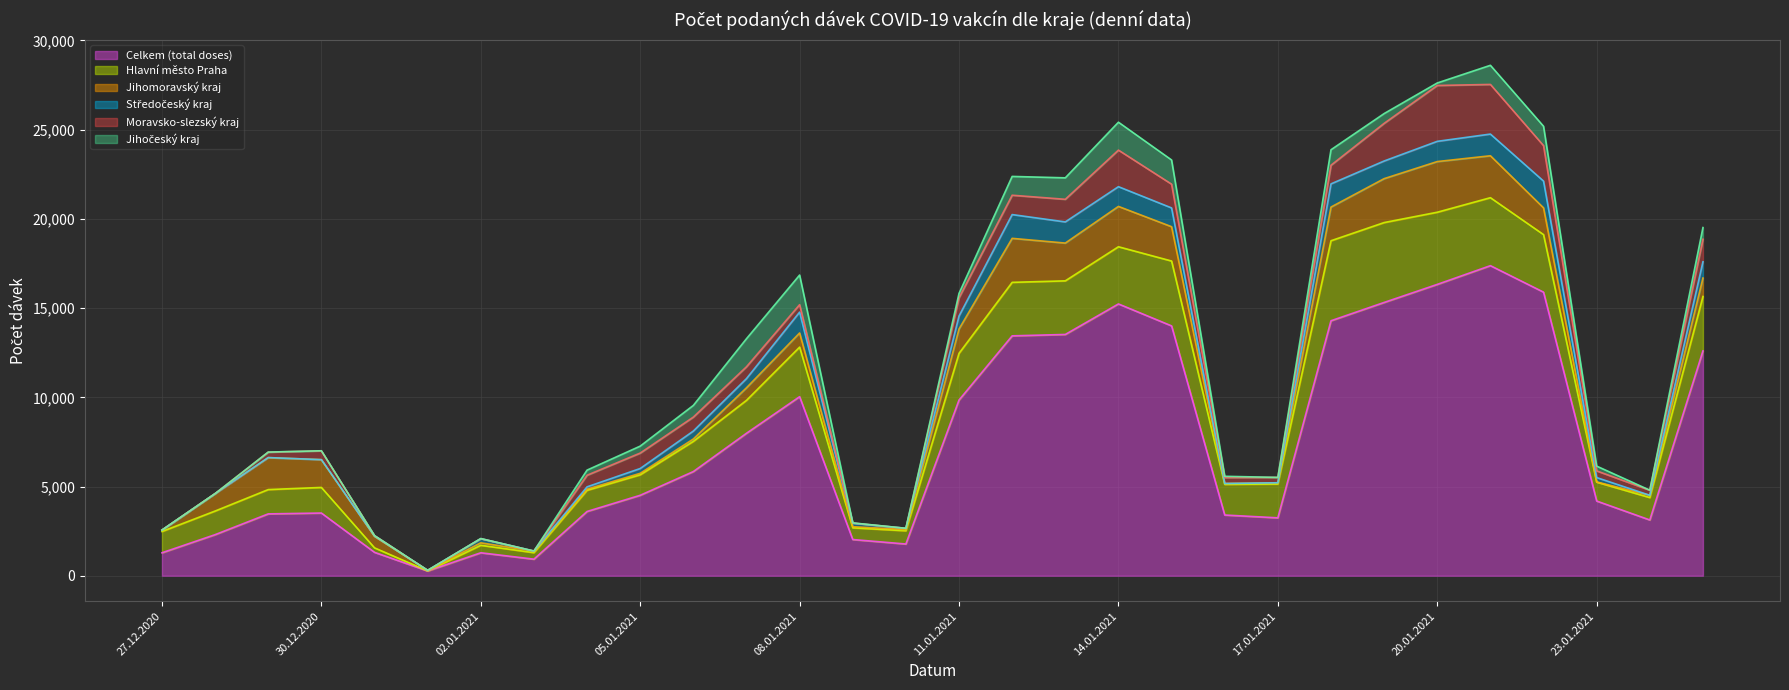

True or false: Celkem (total doses) and Jihočeský kraj cross at least once.

False